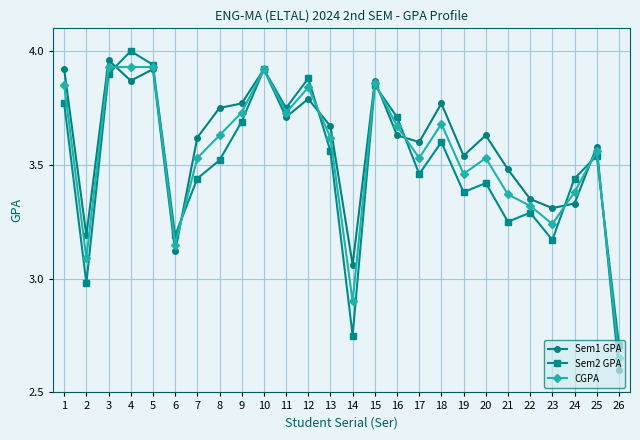

Does the chart have visible grid lines?

Yes